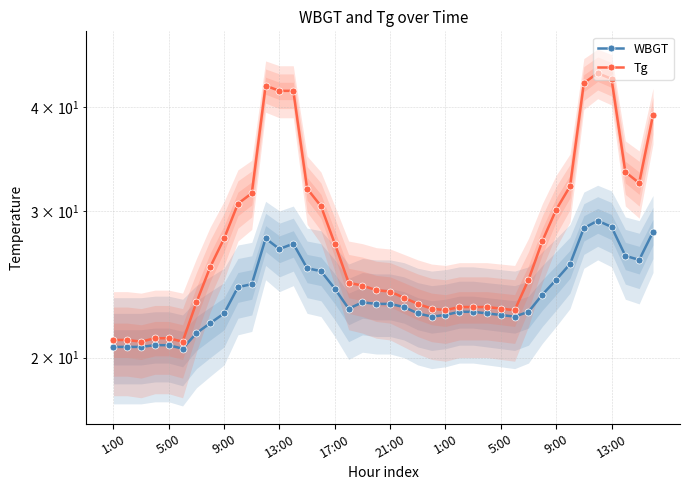

What is the value of the WBGT point at the 11th from the left?

24.5